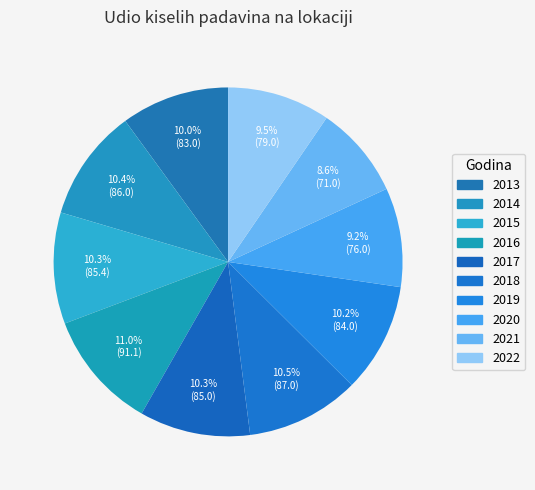

Count the number of slices in the pie.

10